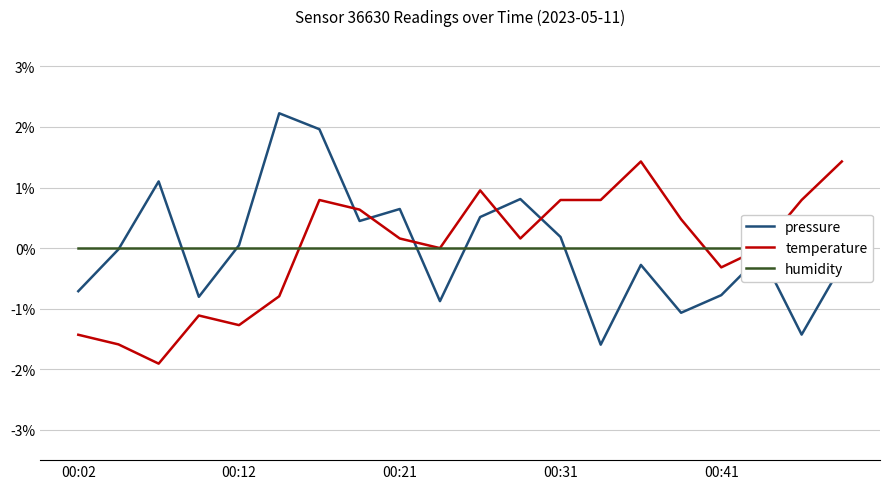

What is the lowest value of the temperature series?

-1.9